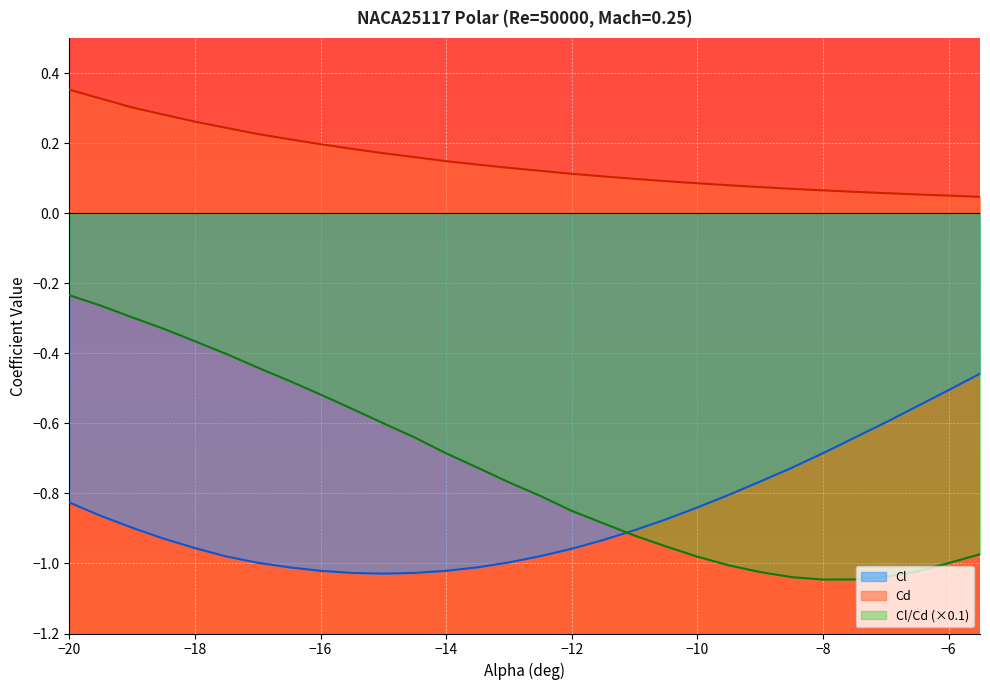

Rank the series by their maximum value, from lowest to highest.

Cl, Cl/Cd (×0.1), Cd